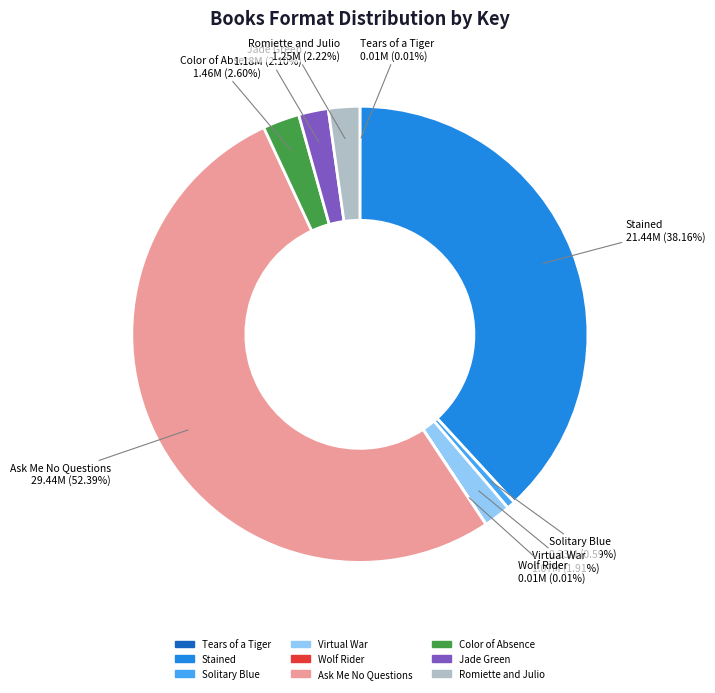

Which has a higher value, Ask Me No Questions or Romiette and Julio?

Ask Me No Questions